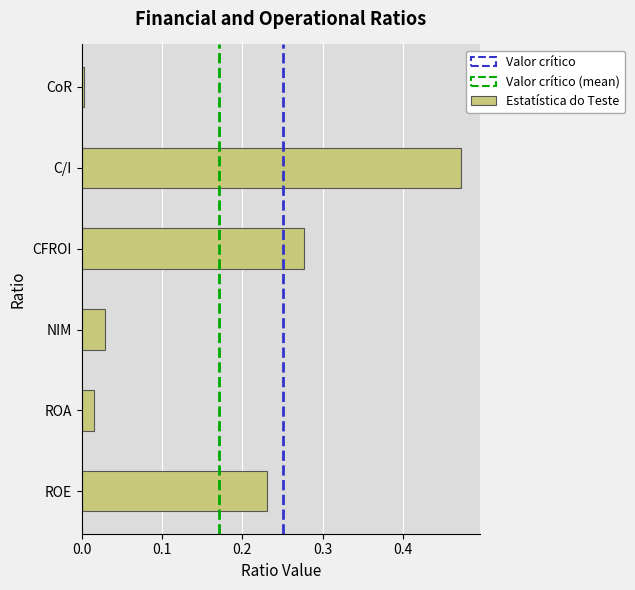

List the labels in order of value, largest first.

C/I, CFROI, ROE, NIM, ROA, CoR